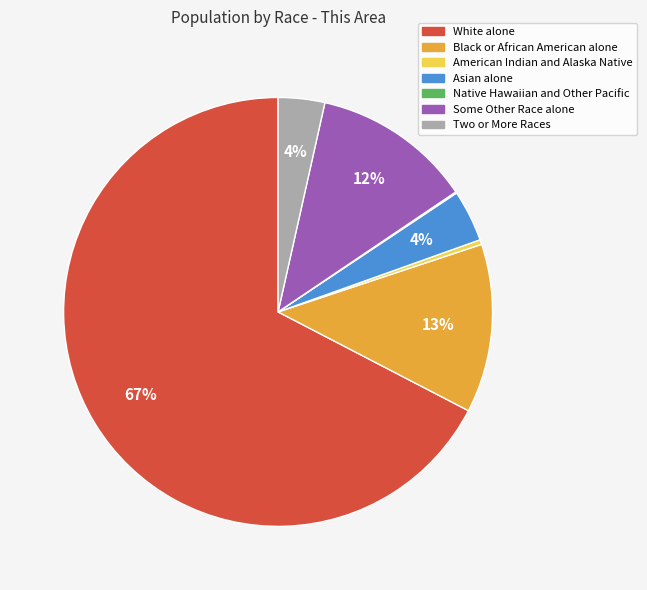

To the nearest percent, what percentage of the pie is Asian alone?

4%